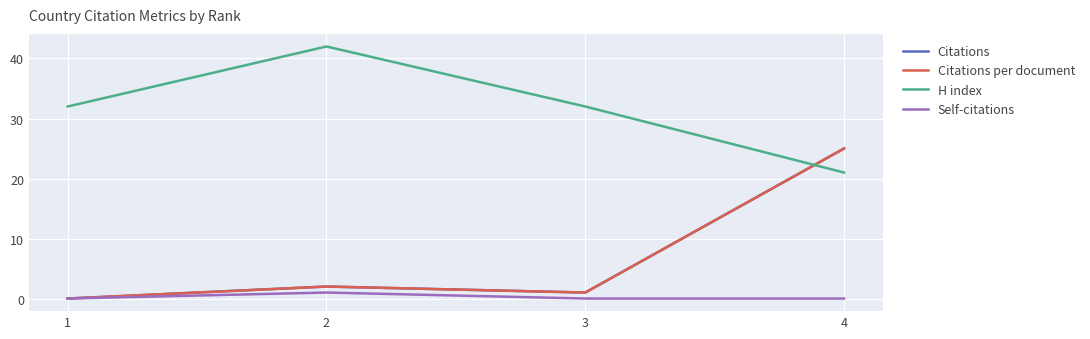

Does the chart display data point markers on the line(s)?

No